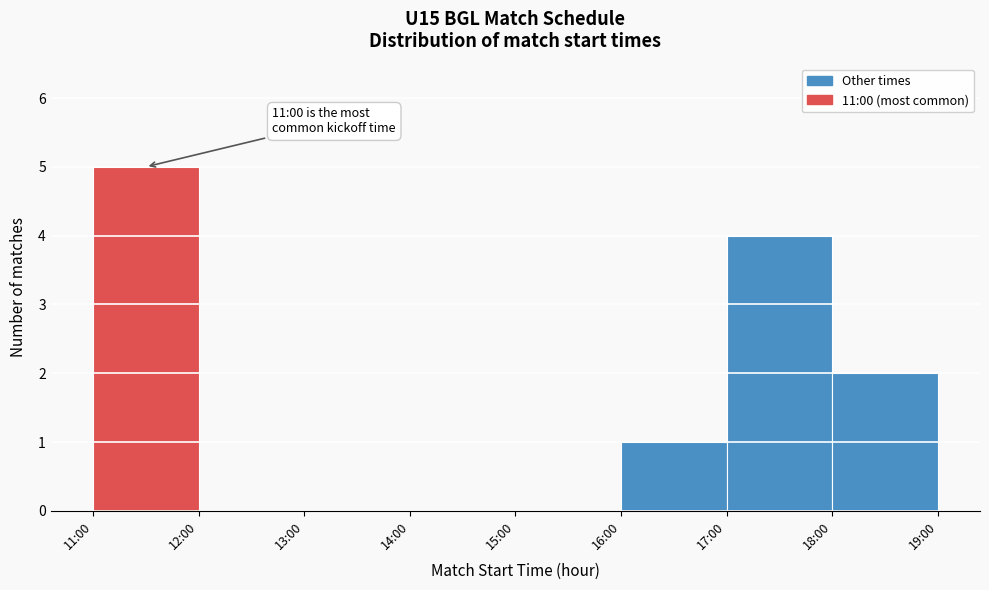

Reading left to right, what are all the values shown in this chart?

11:00=5	12:00=0	13:00=0	14:00=0	15:00=0	16:00=1	17:00=4	18:00=2